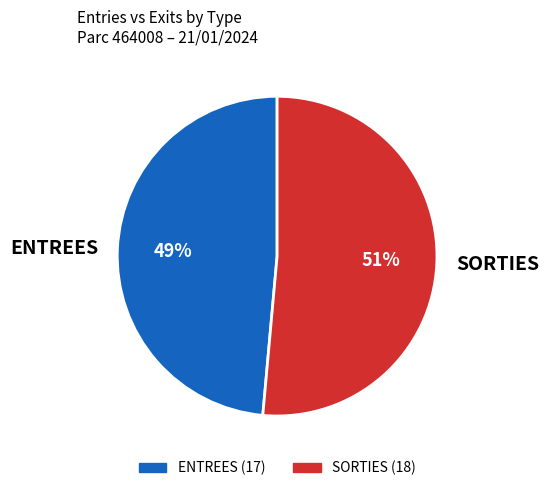

The ENTREES slice represents 34% of the pie. True or false?

False